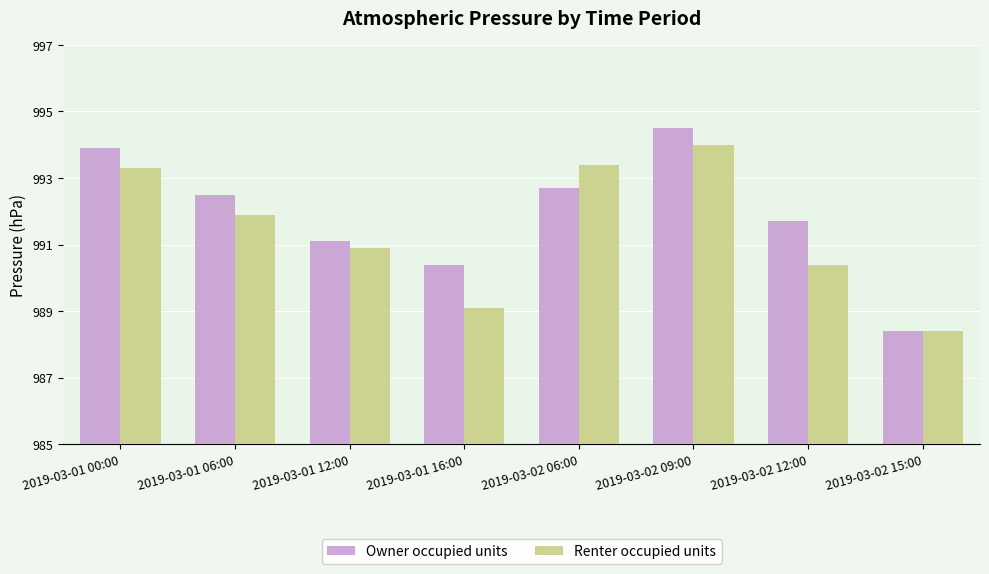

The Renter occupied units series shows 8.3 at 2019-03-01 00:00. True or false?

True